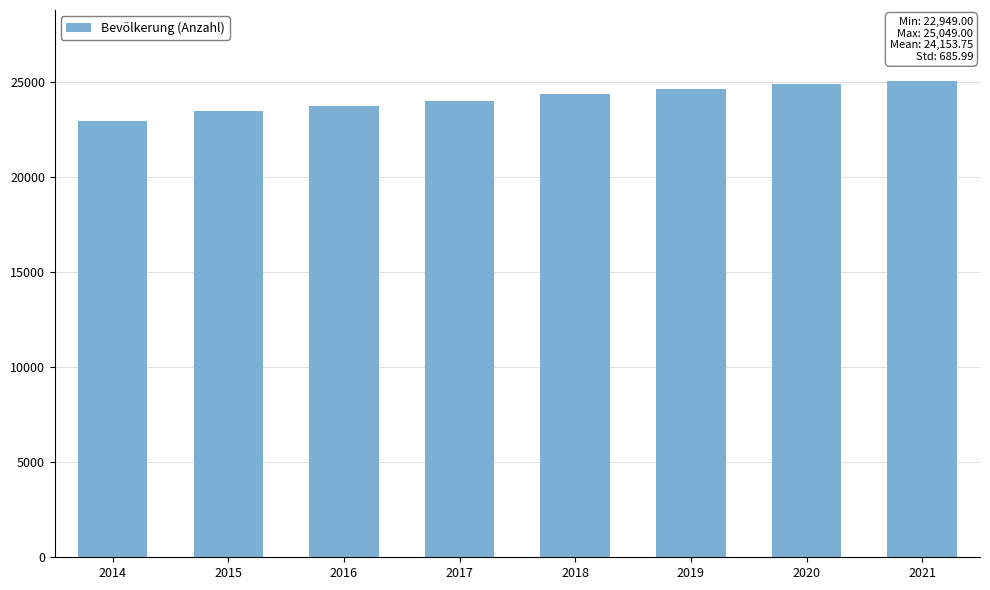

Reading left to right, transcribe all the data shown in this chart.

2014=22949	2015=23489	2016=23771	2017=24010	2018=24374	2019=24663	2020=24925	2021=25049